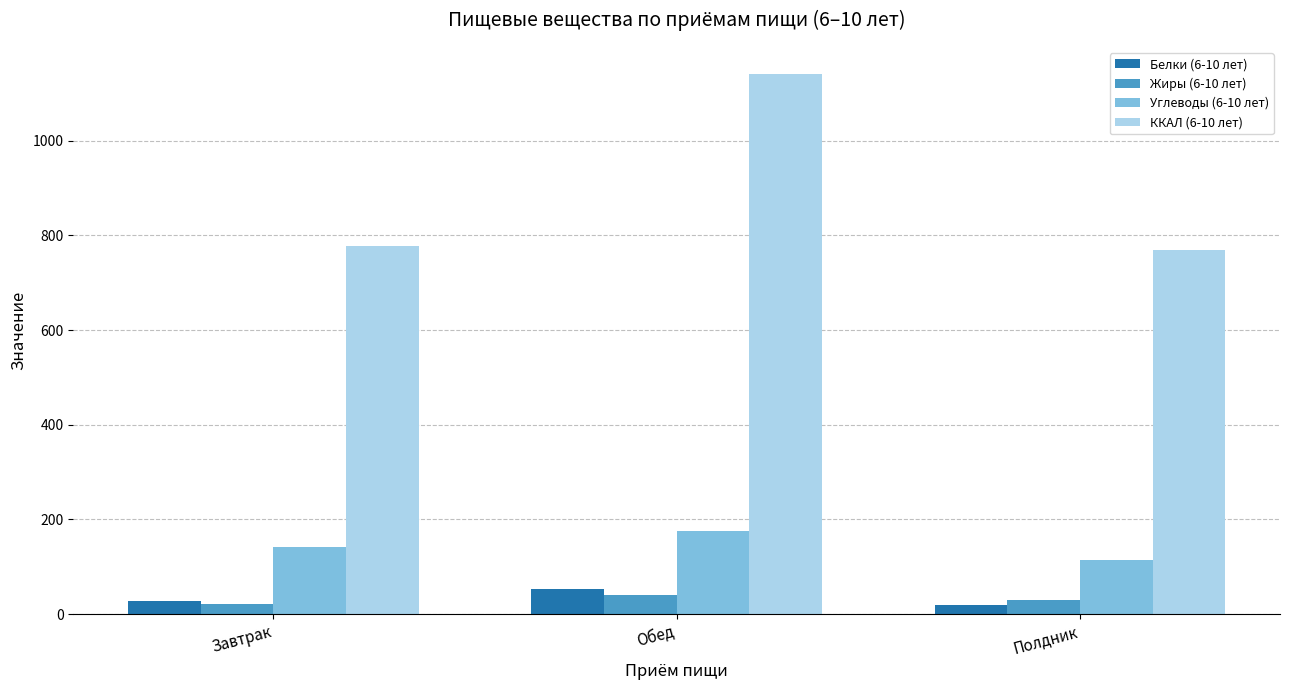

What are all the series names shown in the legend?

Белки (6-10 лет), Жиры (6-10 лет), Углеводы (6-10 лет), ККАЛ (6-10 лет)